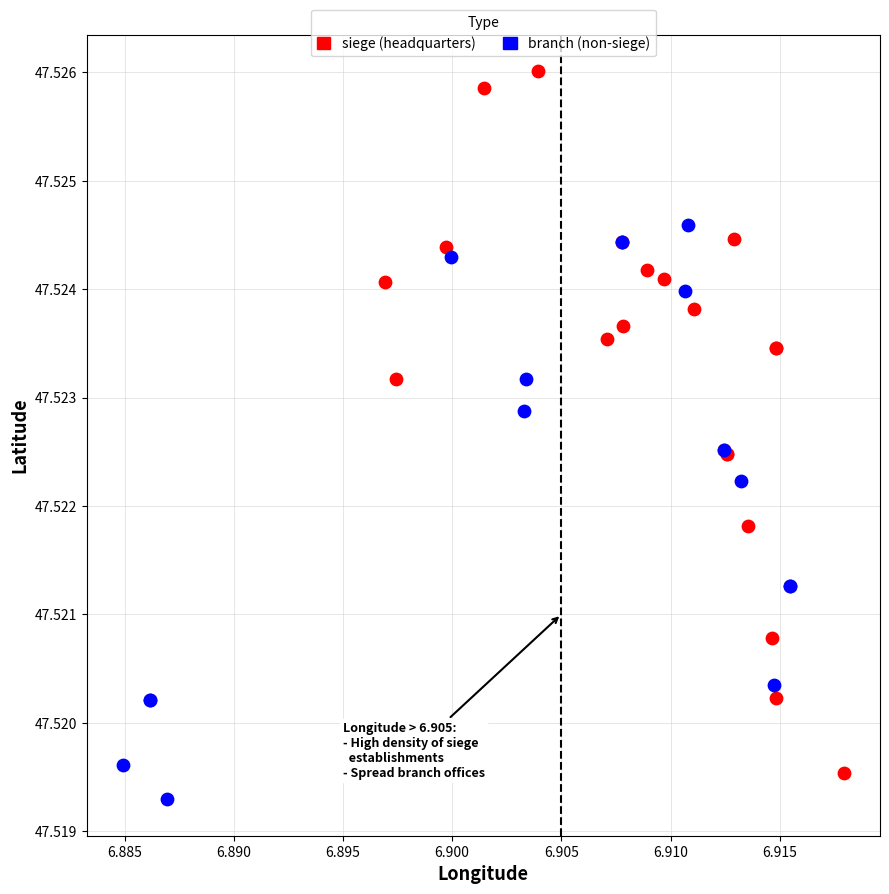

Which series contains the lowest Y value?

branch (non-siege)